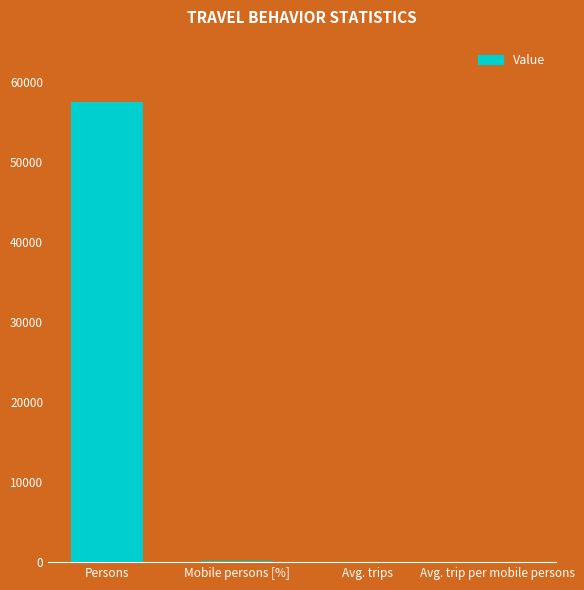

Approximately how many times larger is the value at Persons compared to Avg. trips?

17909.3